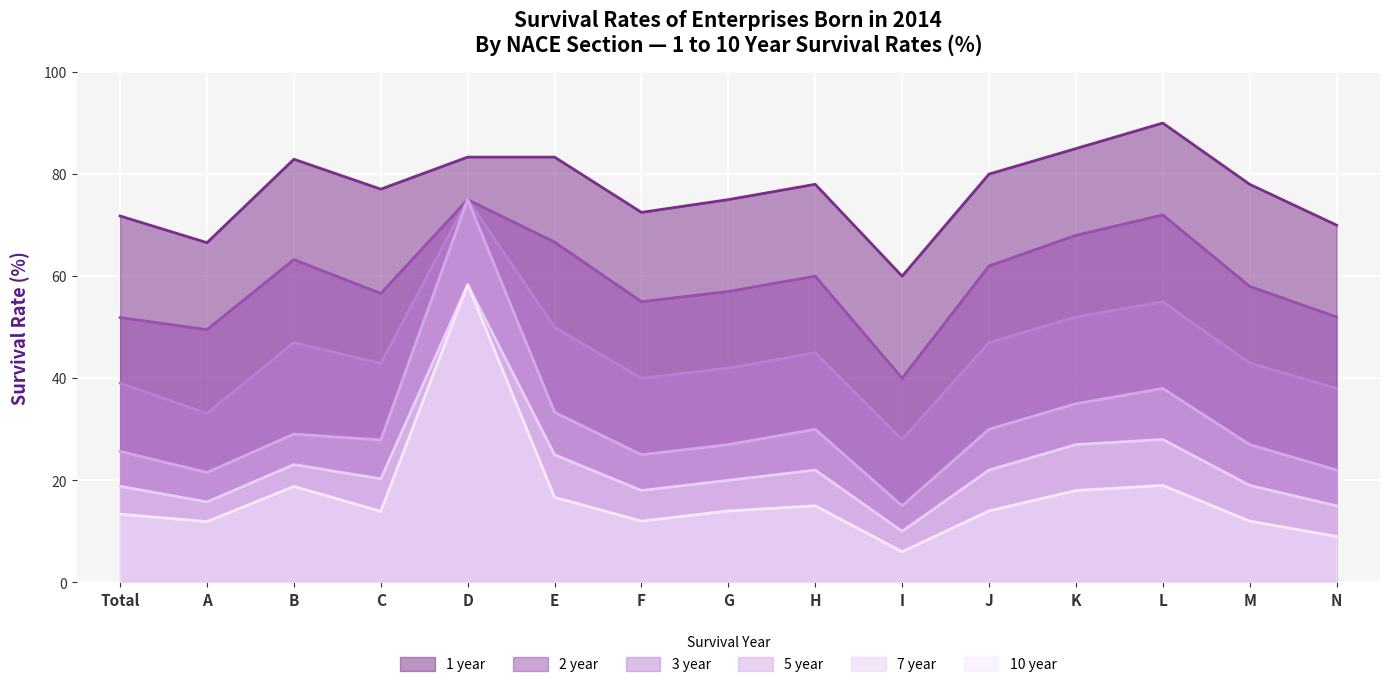

What is the label of the 10th point from the left?

I